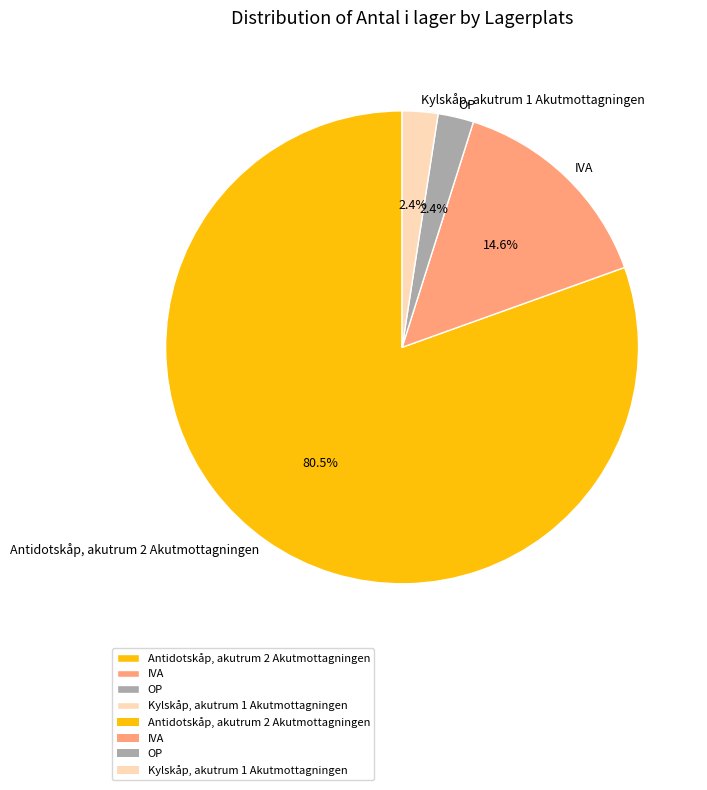

True or false: OP accounts for 16% of the total.

False